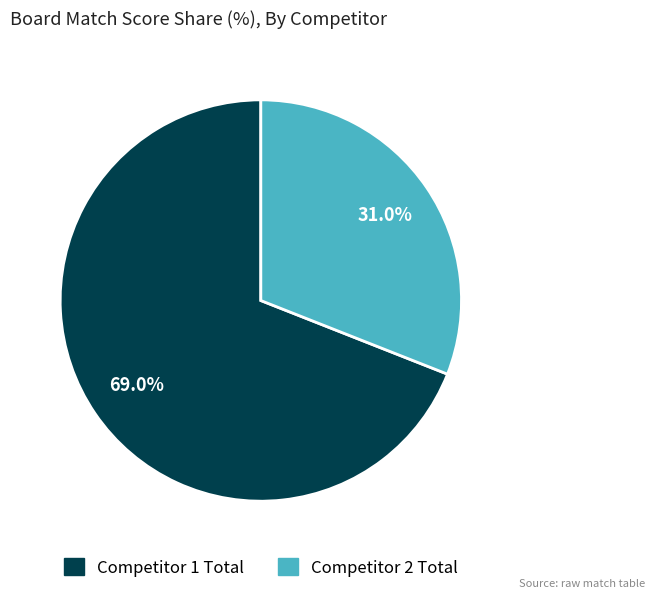

How many segments does this pie chart have?

2